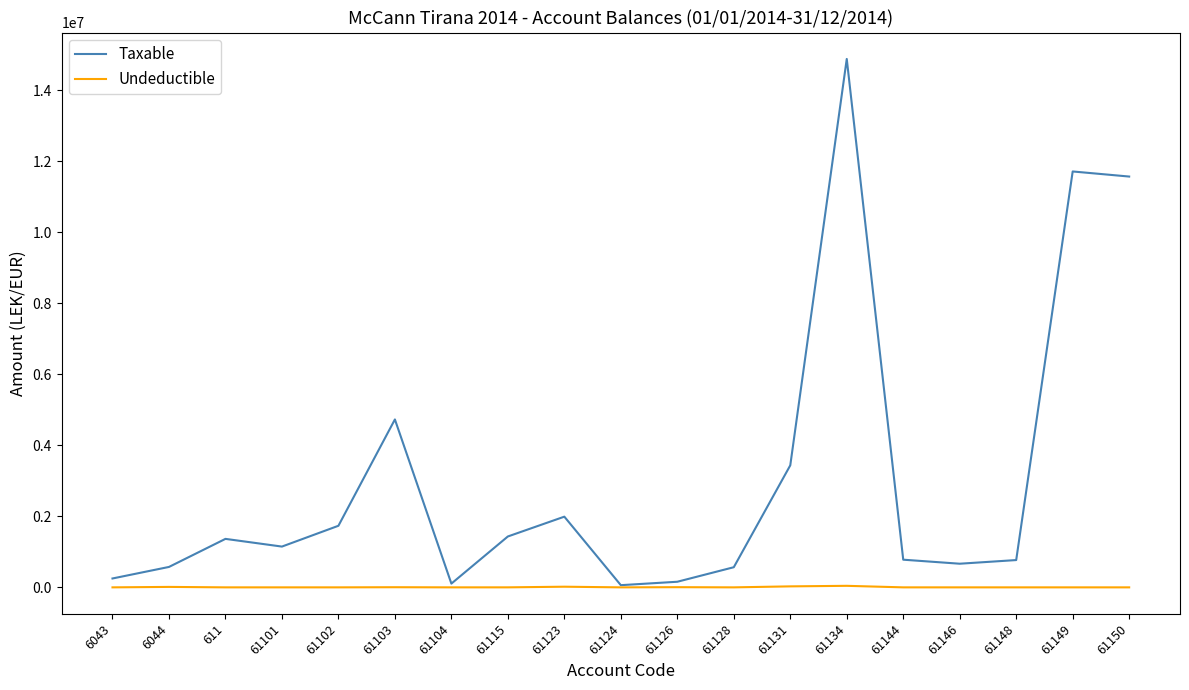

What is the difference between the highest and lowest values at 61150?

11574631.1